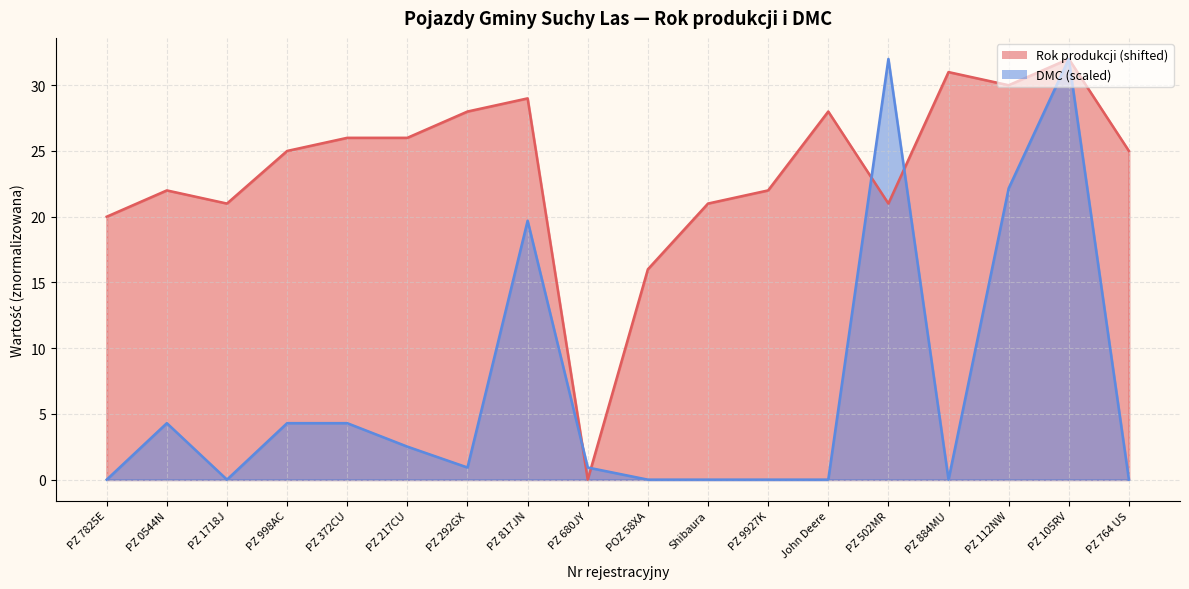

Rank the series by their average value, from lowest to highest.

DMC, Rok produkcji